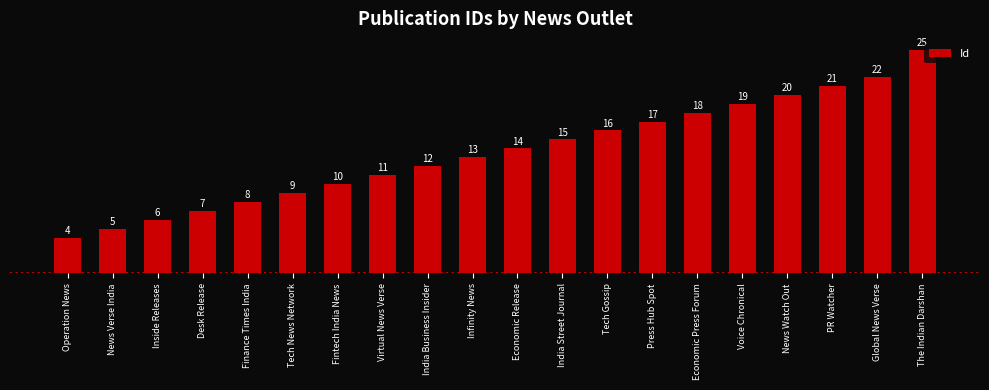

How many data points are less than 14?

10